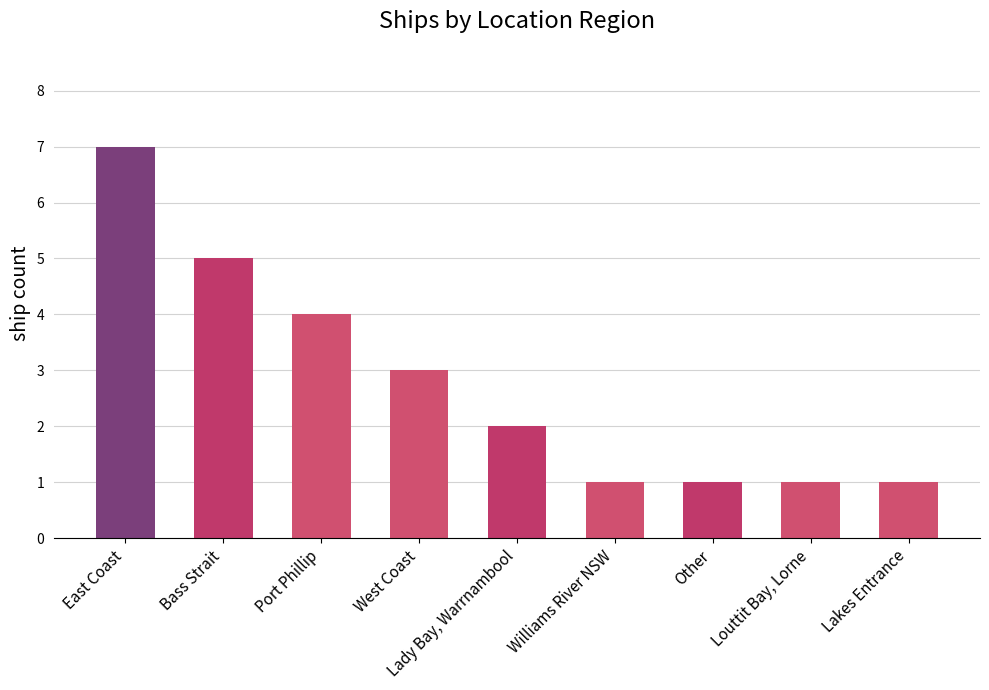

Are the bars grouped side by side (vs. stacked)?

No